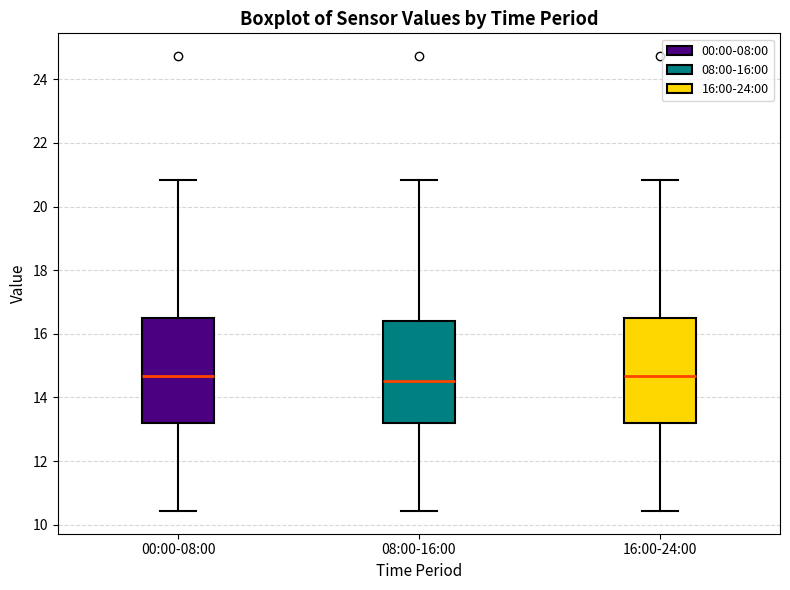

Where does the upper whisker of the box for 16:00-24:00 end on the y-axis? The values are not printed on the chart, so give them approximately, as read against the axis.

20.8